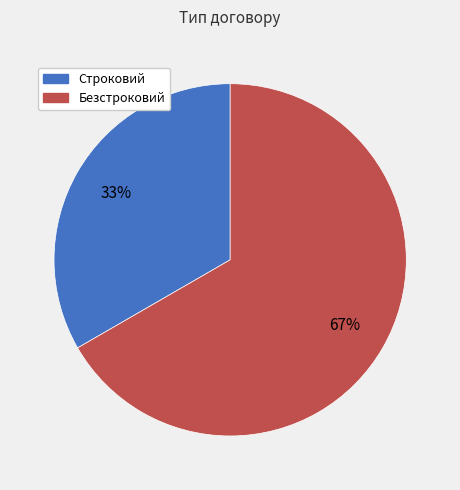

Is it true that Безстроковий is 67% of the pie?

True